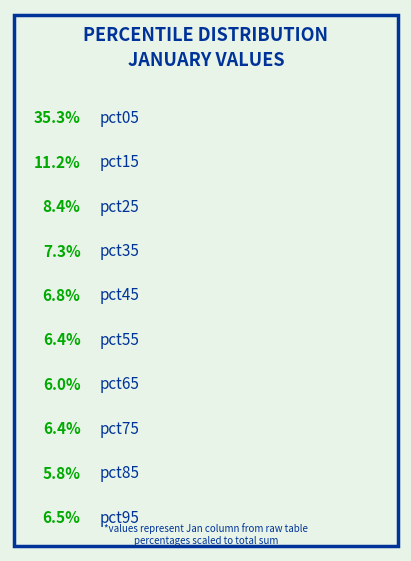

Combined, do pct15 and pct65 account for over 50%?

No